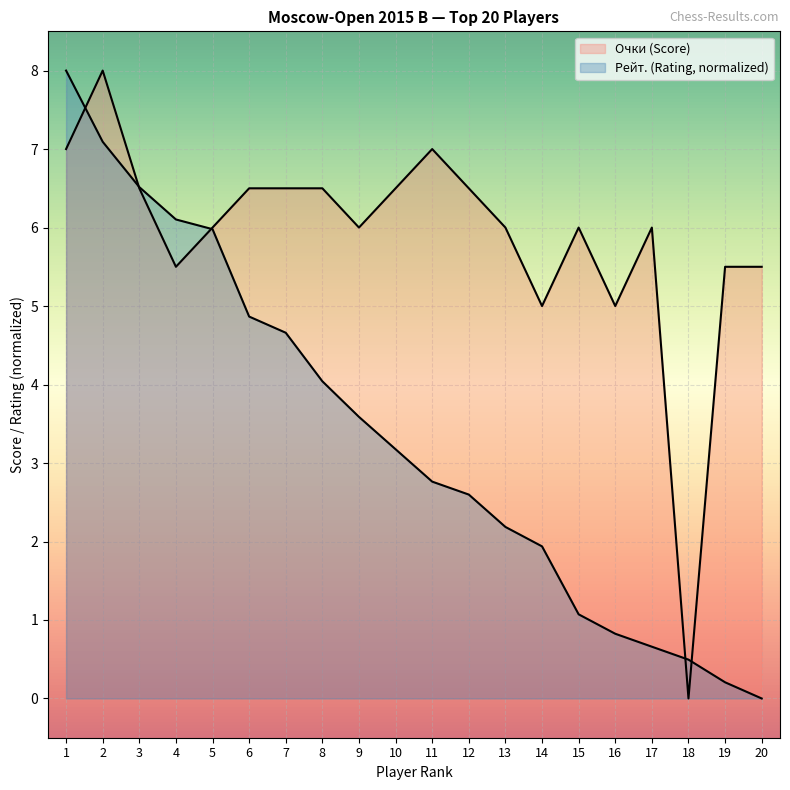

Which label corresponds to the largest value in the chart?

2